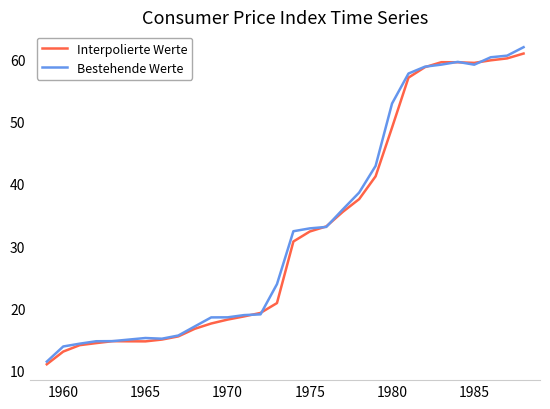

What is the lowest value of the Interpolierte Werte series?

11.0